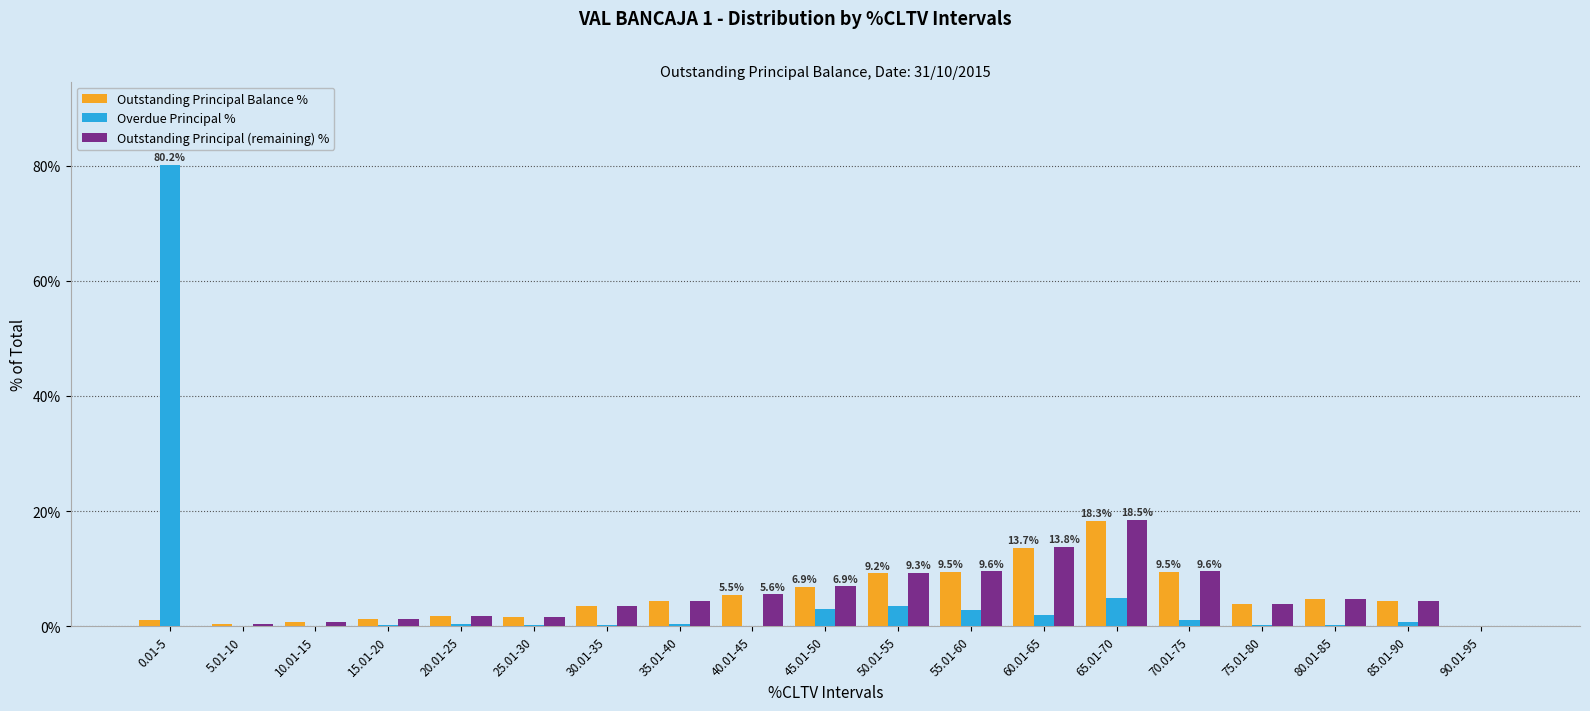

True or false: Overdue Principal % has a value of 3.0 at 45.01-50.

True